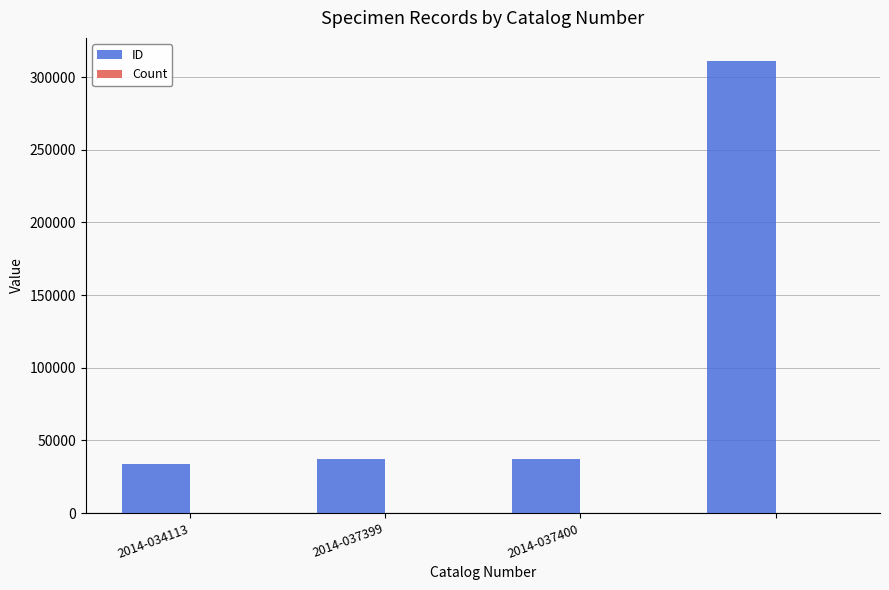

What is the highest value of the ID series?

311488